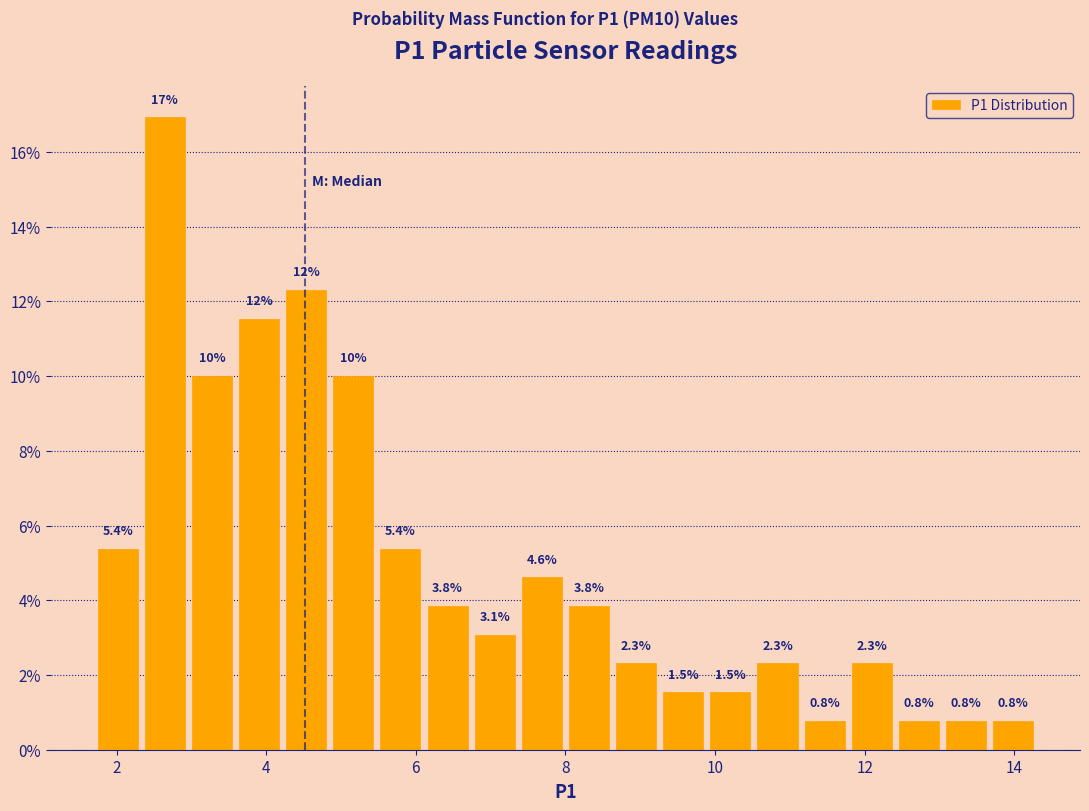

Read against the x-axis, roughly where is the centre of the tallest bar?

2.6